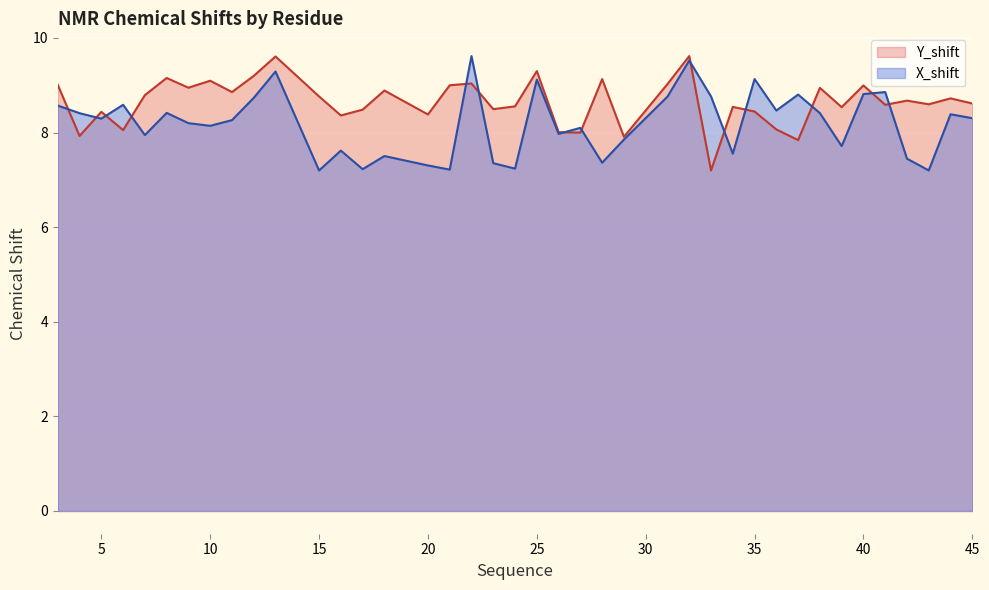

Which series ends up on top after the final intersection of Y_shift and X_shift?

Y_shift